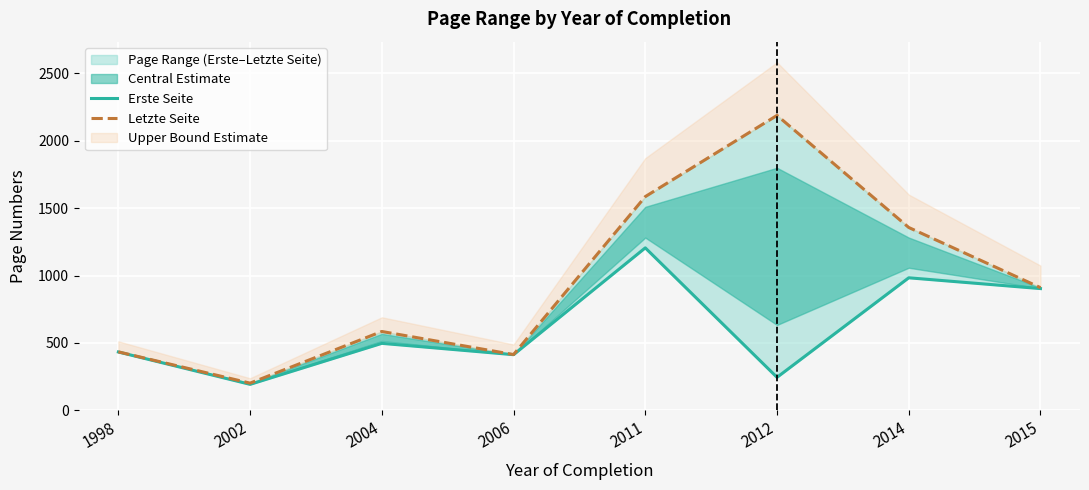

The value of Erste Seite at 2014 is 472. True or false?

False